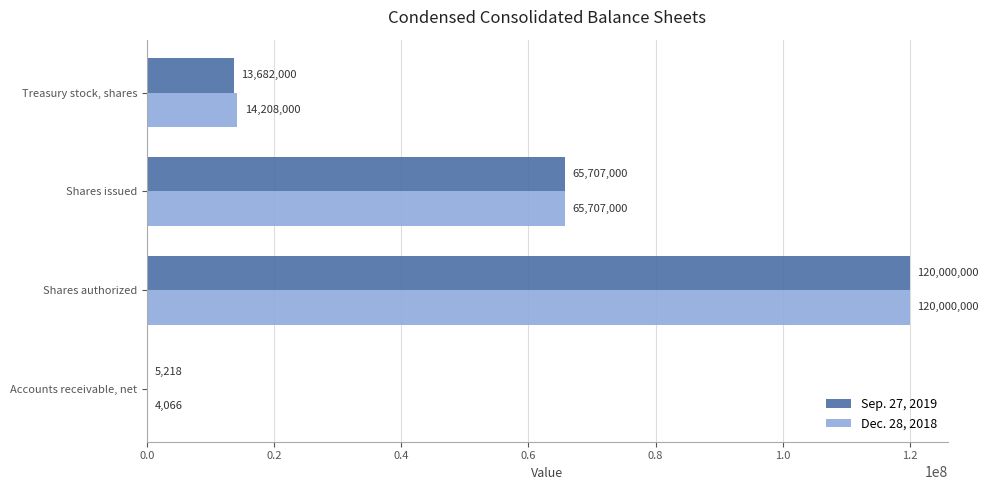

Which series has the widest spread of values?

Dec. 28, 2018